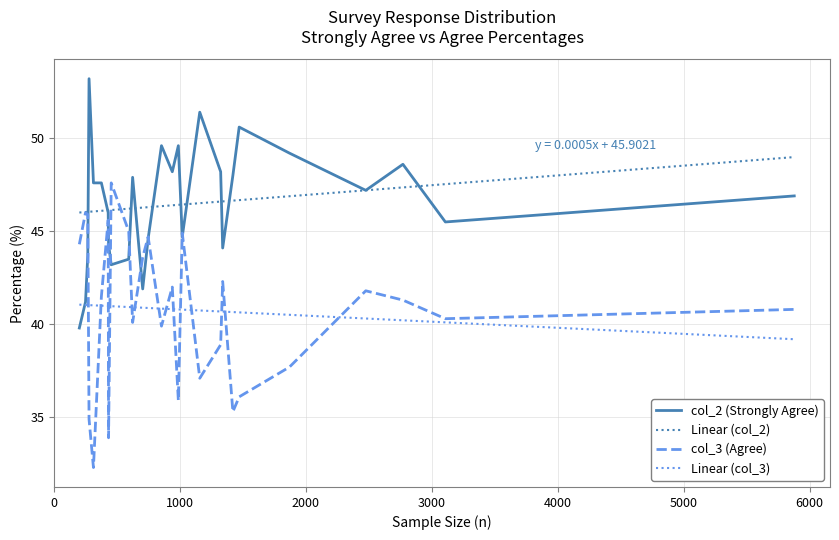

What is the sum of the col_3 values at 3107 and 5877?

81.1